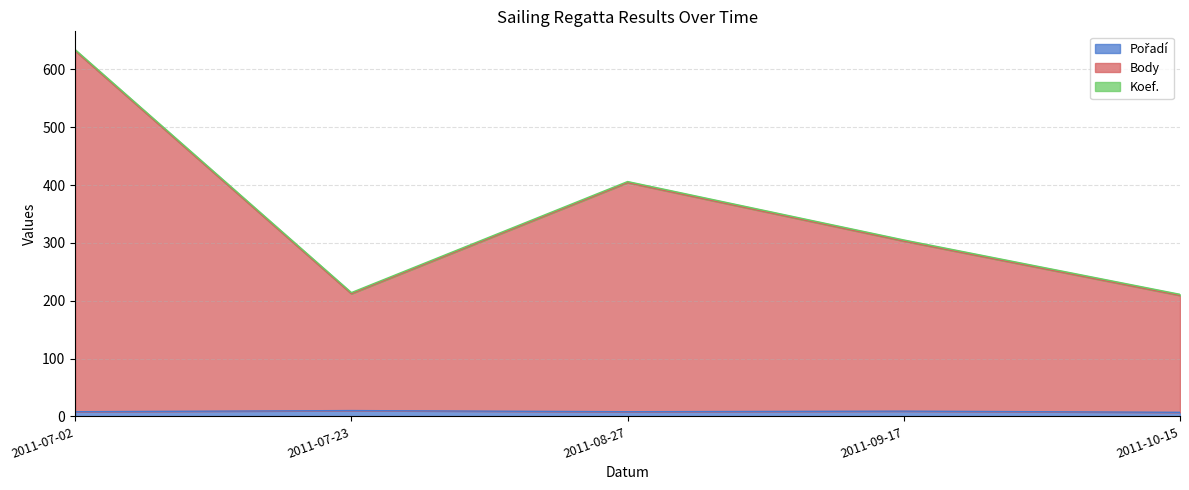

What is the average value of the Pořadí series?

8